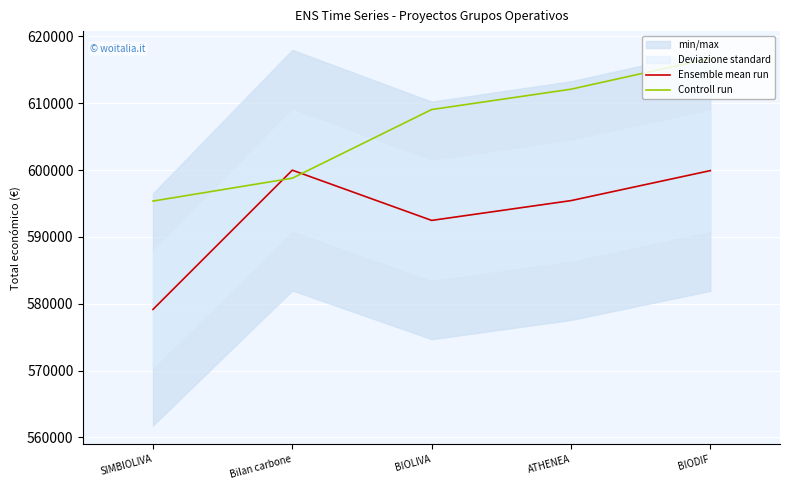

Which series has the largest range (max minus min)?

Controll run